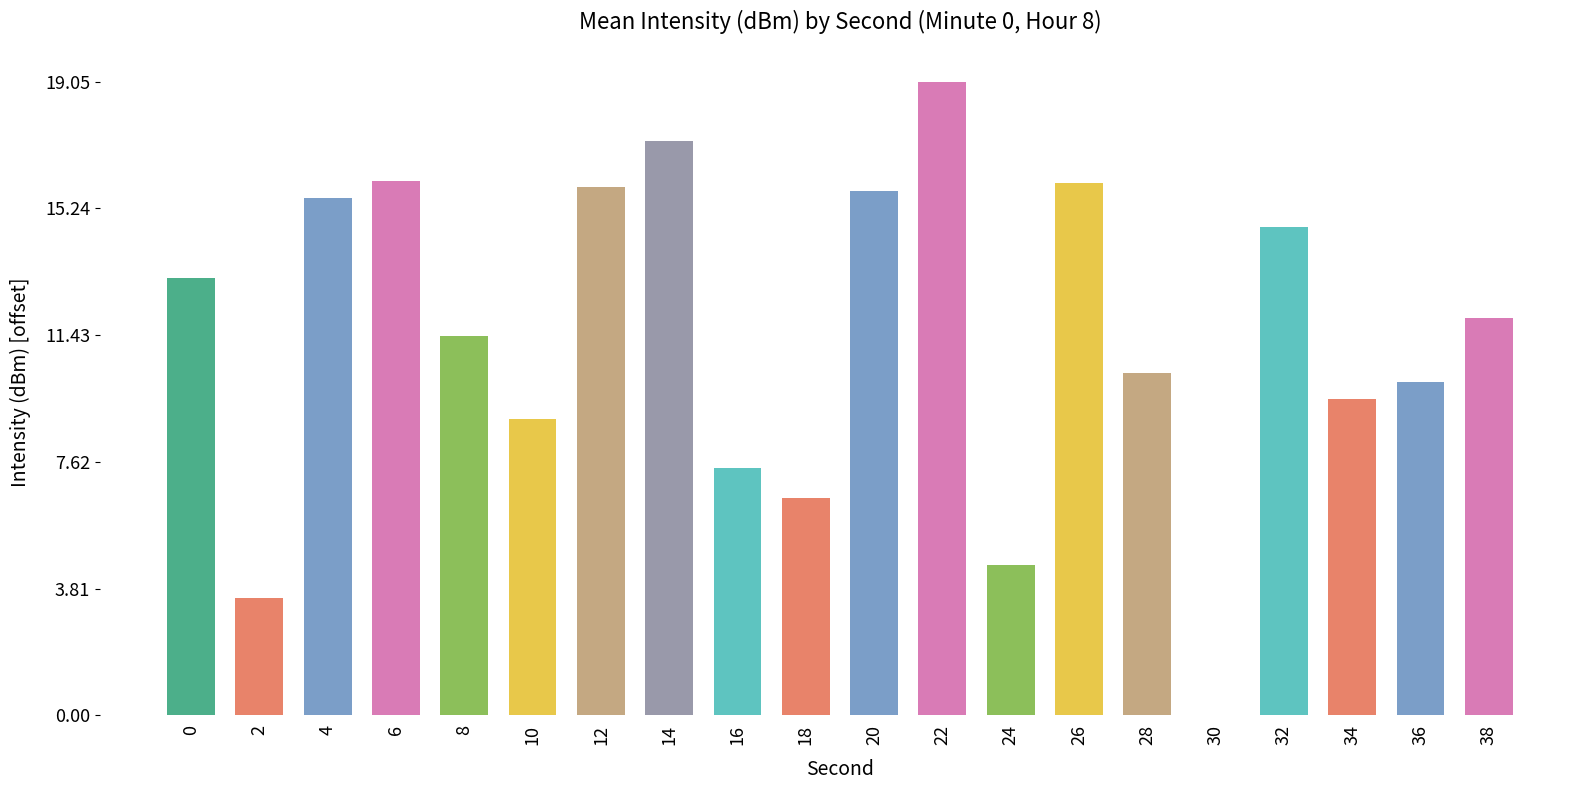

Between 38 and 4, which is larger?

4